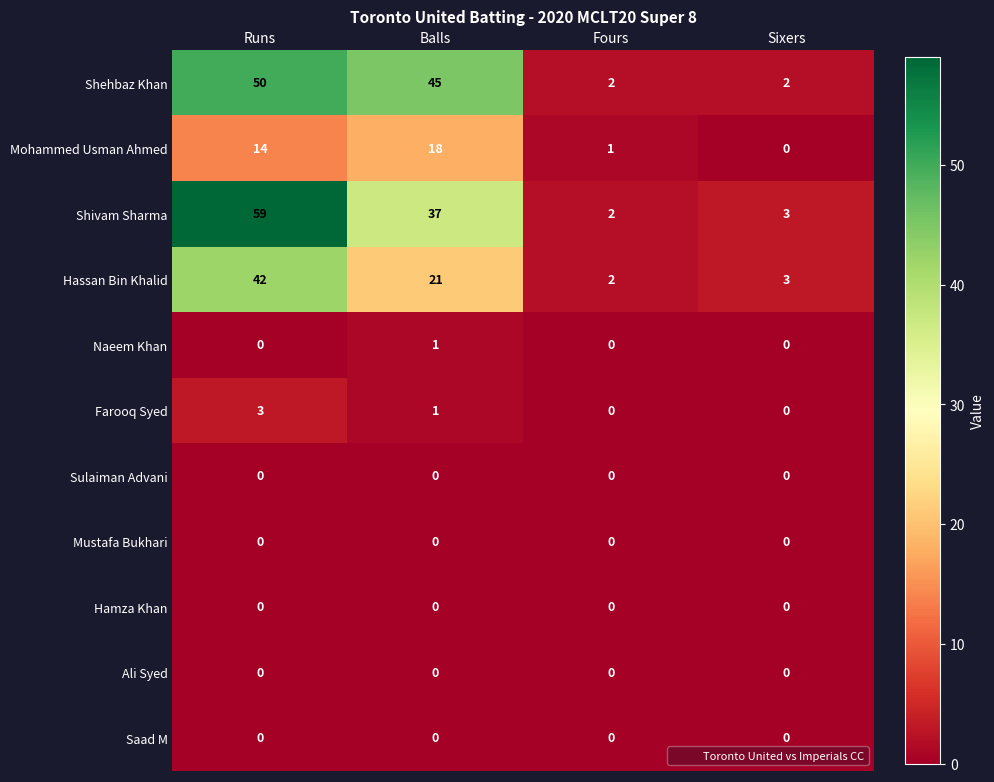

Where does the Farooq Syed series first go above 1?

Runs